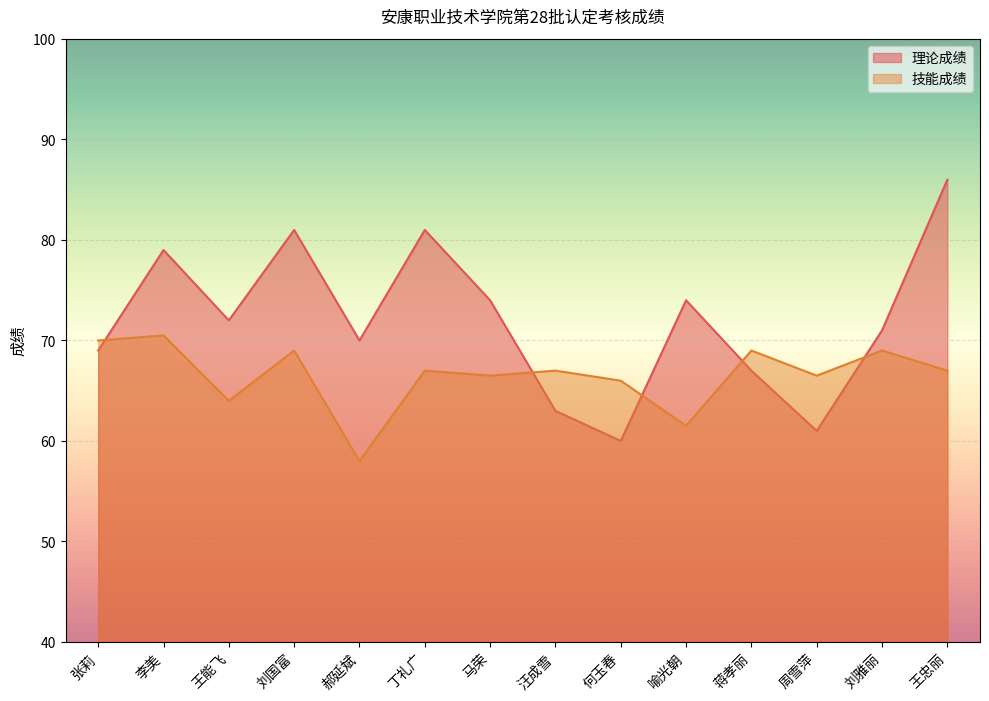

How many intersections are there between 理论成绩 and 技能成绩?

5